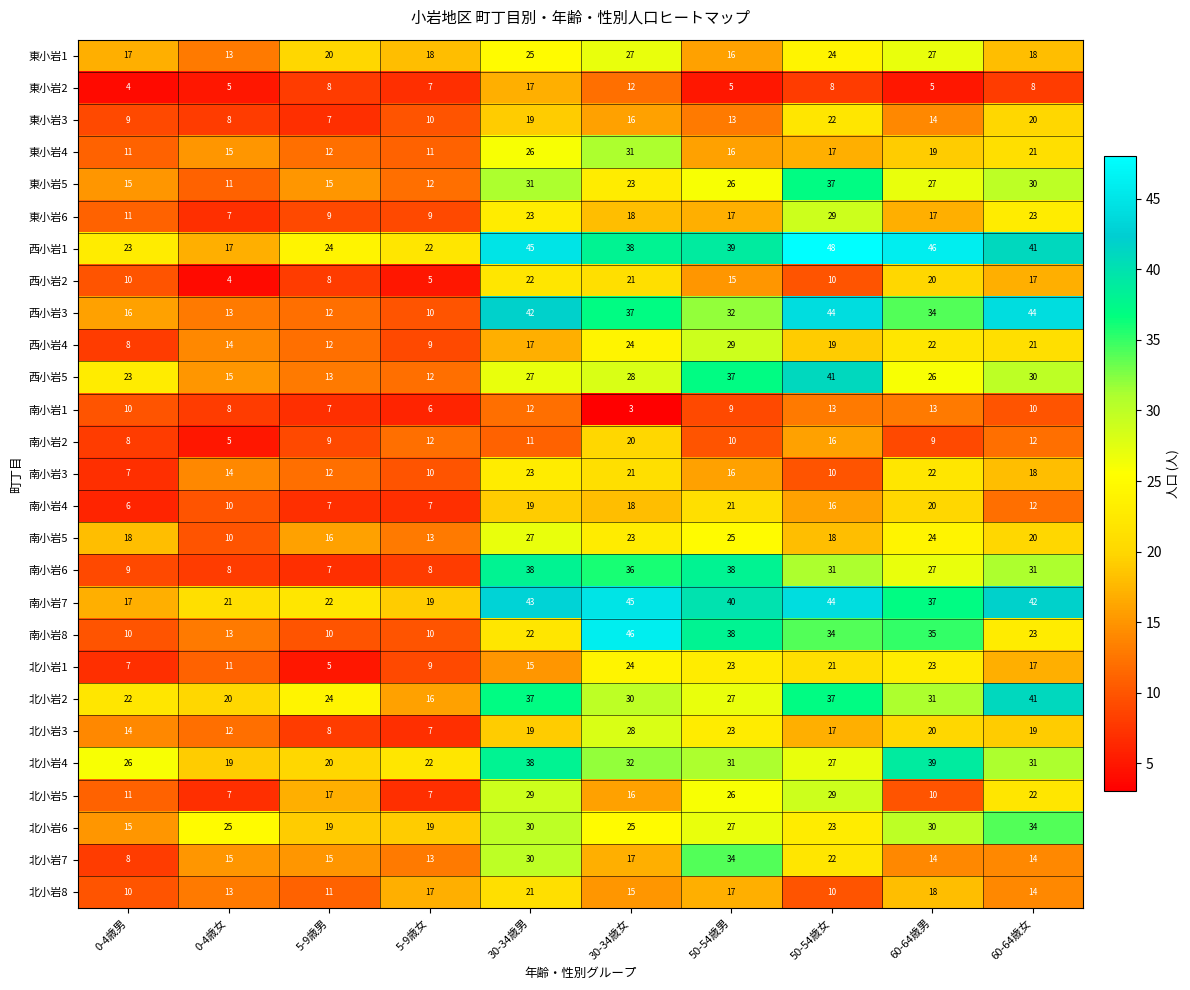

Where is 南小岩7 nearest to the value 31?

60-64歳男